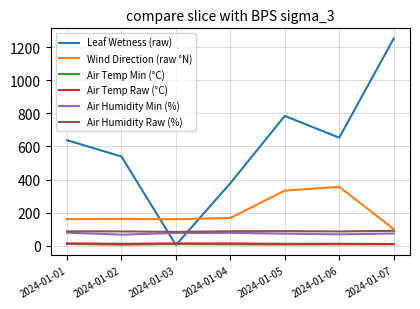

Is the value of Wind Direction (raw °N) at 2024-01-02 greater than the value of Air Temp Raw (°C) at 2024-01-02?

Yes